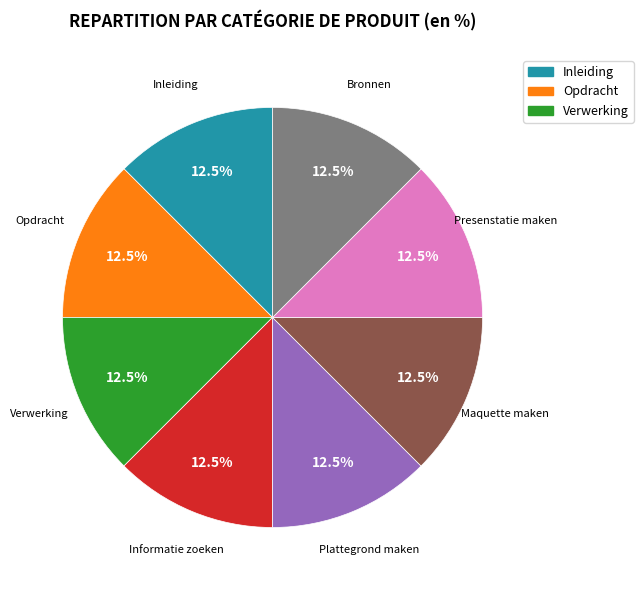

Is there a majority slice in this chart?

No